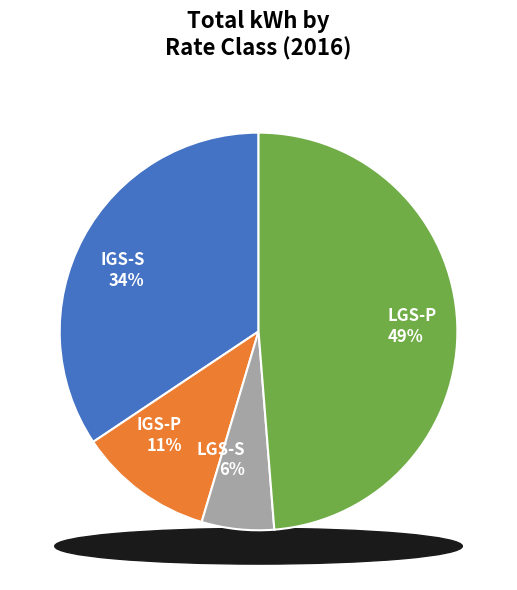

To the nearest percent, what is the difference between the IGS-S and IGS-P slice percentages?

23%